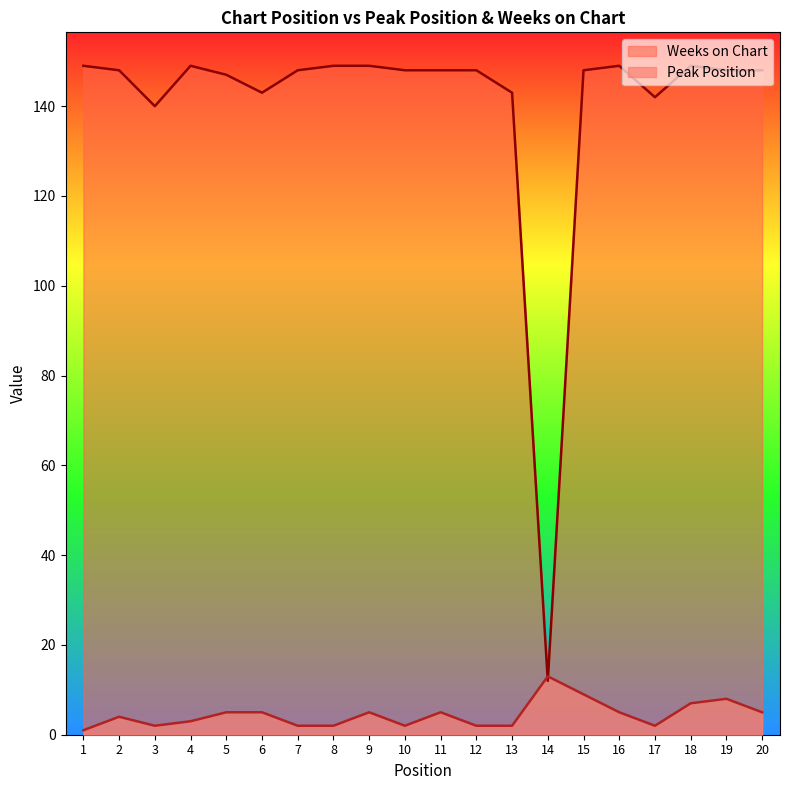

What is the sum of the Weeks on Chart values at 14 and 12?

160